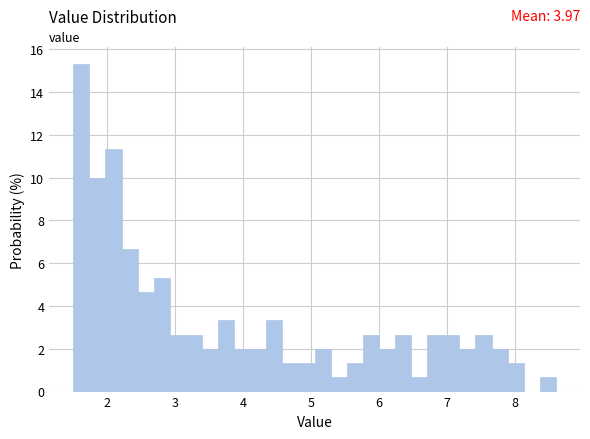

Around what value on the x-axis is the tallest bar? Give the approximate position of its centre, as read against the axis.

1.6